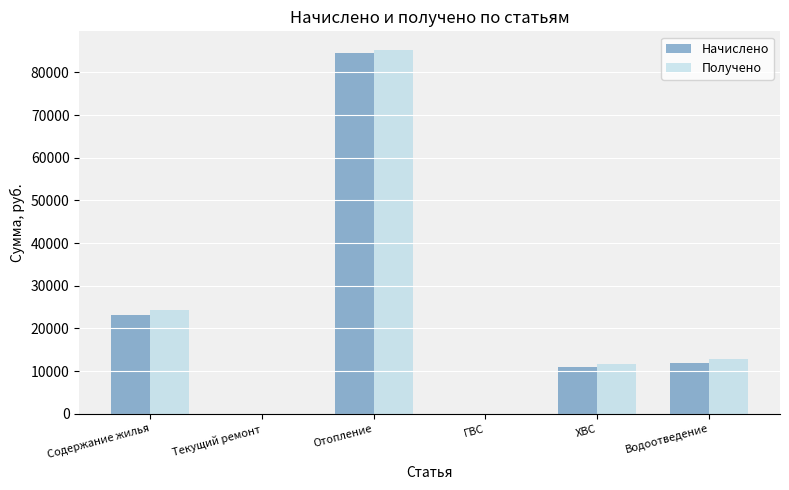

At which label does Получено first exceed 12848?

Содержание жилья